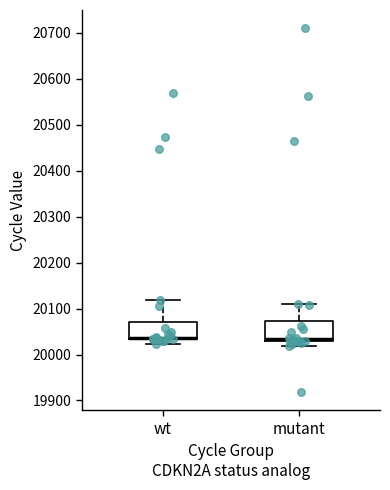

Reading left to right, read every box against the y-axis: the position of its median line, the range the box covers, and the ends of its whiskers. The values are not printed on the chart, so give them approximately, as read against the axis.

wt: median 20040 (drawn on the box's lower edge), box 20030 to 20070, whiskers 20020 to 20120
mutant: median 20030 (just above the box's lower edge), box 20030 to 20070, whiskers 20020 to 20110